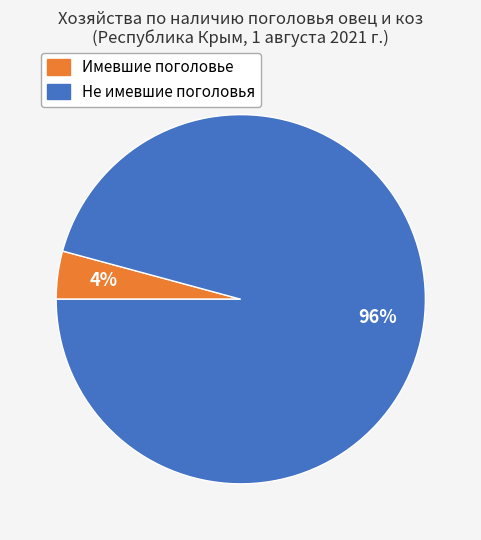

What percentage is the Имевшие поголовье slice, to the nearest percent?

4%